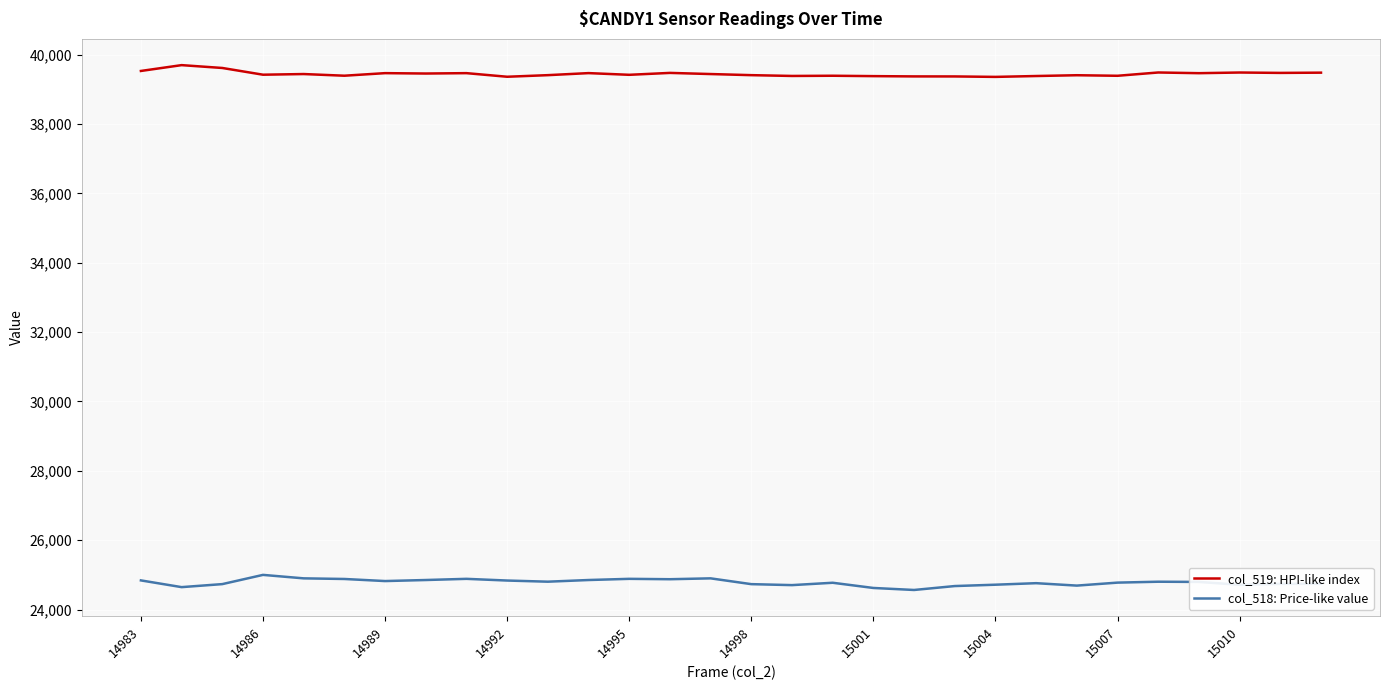

How many distinct data groups are displayed?

2